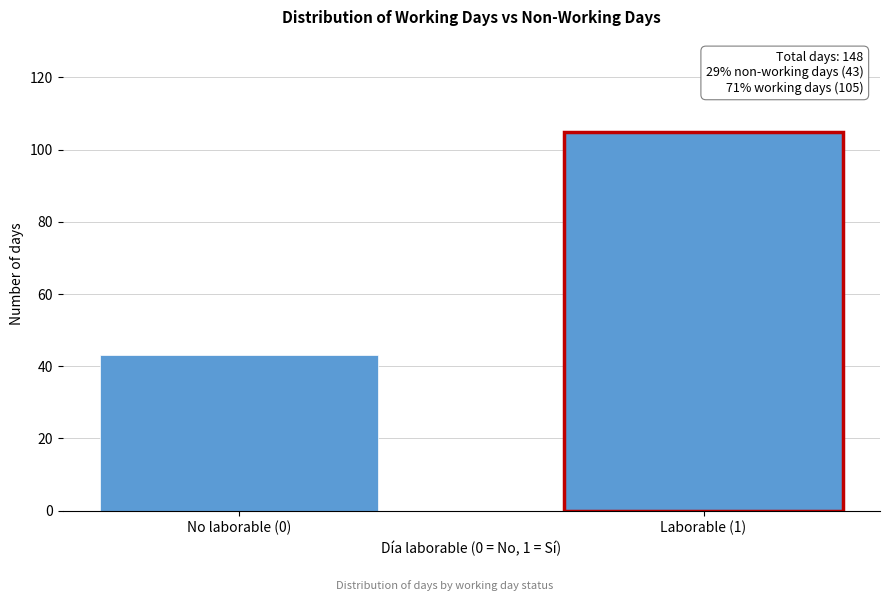

Reading right to left, extract all data points from this chart.

105	43